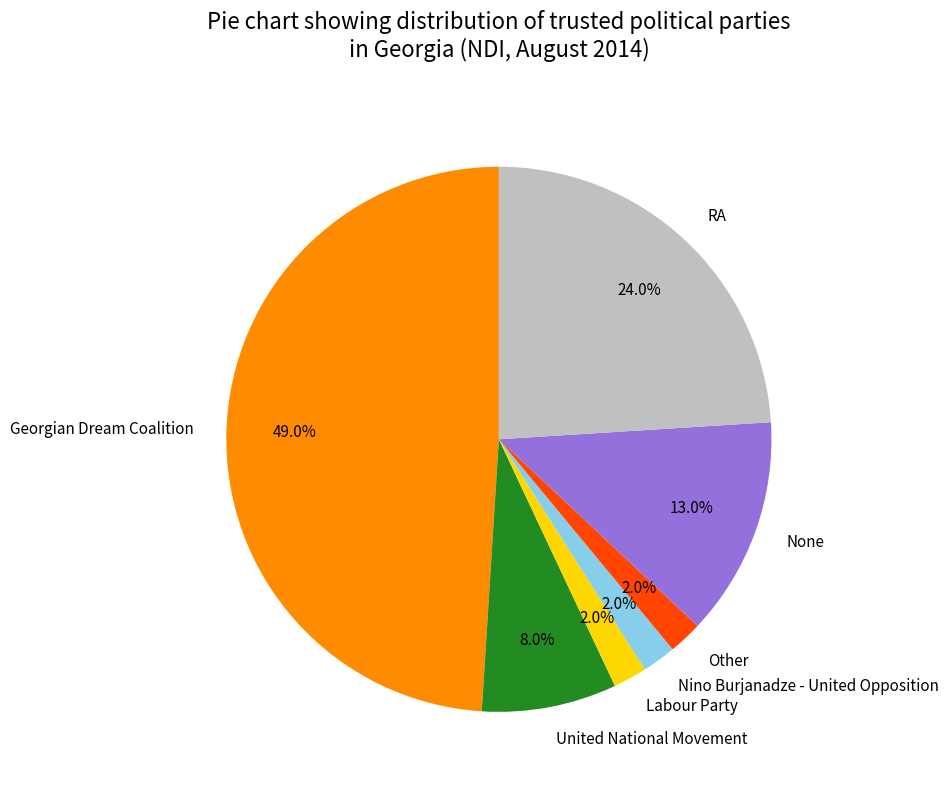

To the nearest percent, what is the average slice percentage?

14%